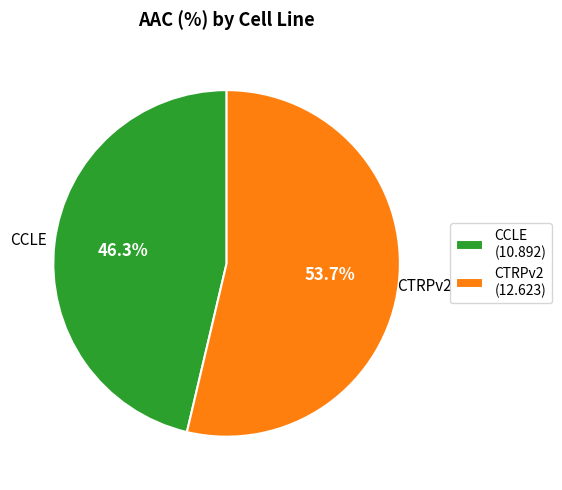

What is the largest slice in the pie chart?

CTRPv2